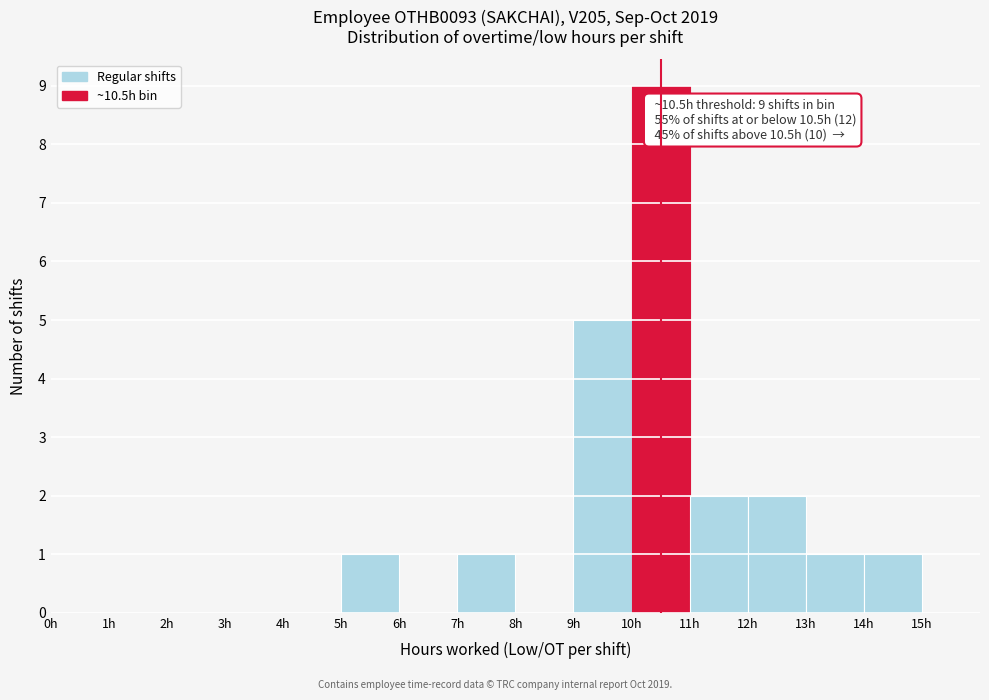

Over which range of the x-axis is the bar tallest?

10 to 11